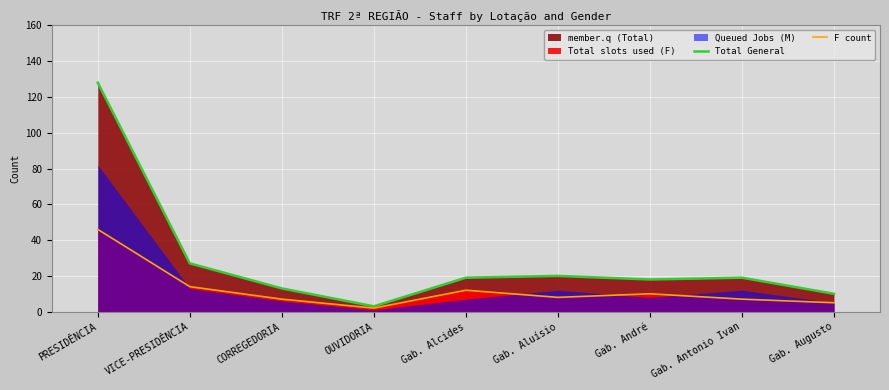

Where does the Total General series first go above 19?

PRESIDÊNCIA